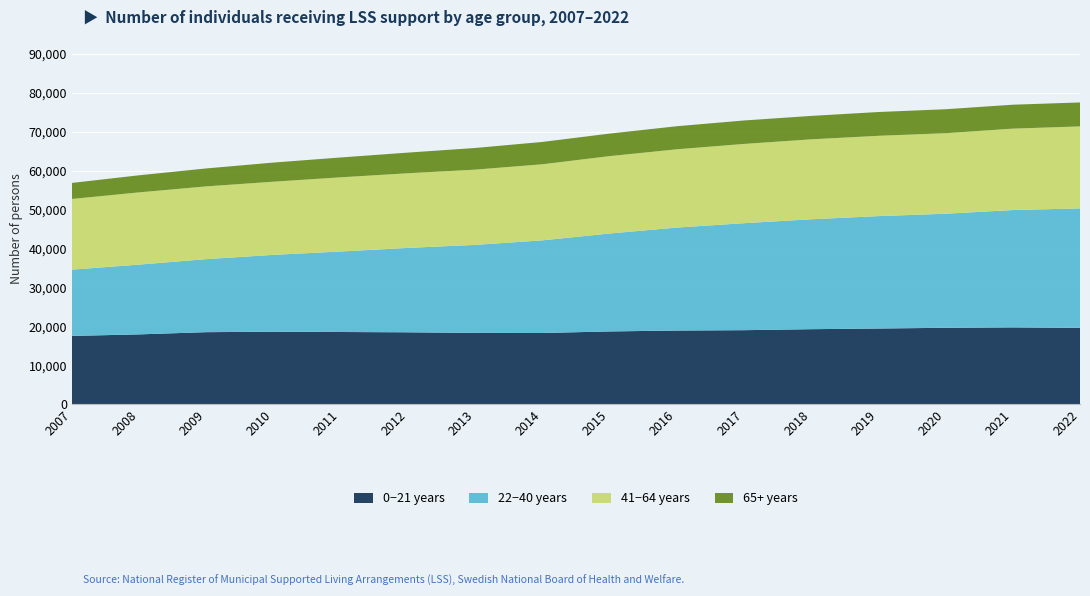

Reading left to right, what are all the values shown in this chart?

0−21 years: 17529	17927	18495	18612	18537	18460	18296	18280	18684	18913	19006	19261	19433	19619	19724	19597
22−40 years: 17040	17939	18776	19757	20697	21701	22632	23819	25172	26471	27505	28254	28897	29319	30167	30710
41−64 years: 18165	18564	18698	18808	19066	19185	19346	19555	19889	20118	20369	20548	20638	20700	20924	21080
65+ years: 4127	4395	4619	4919	5105	5309	5570	5743	5796	5930	6032	6024	6119	6163	6152	6159